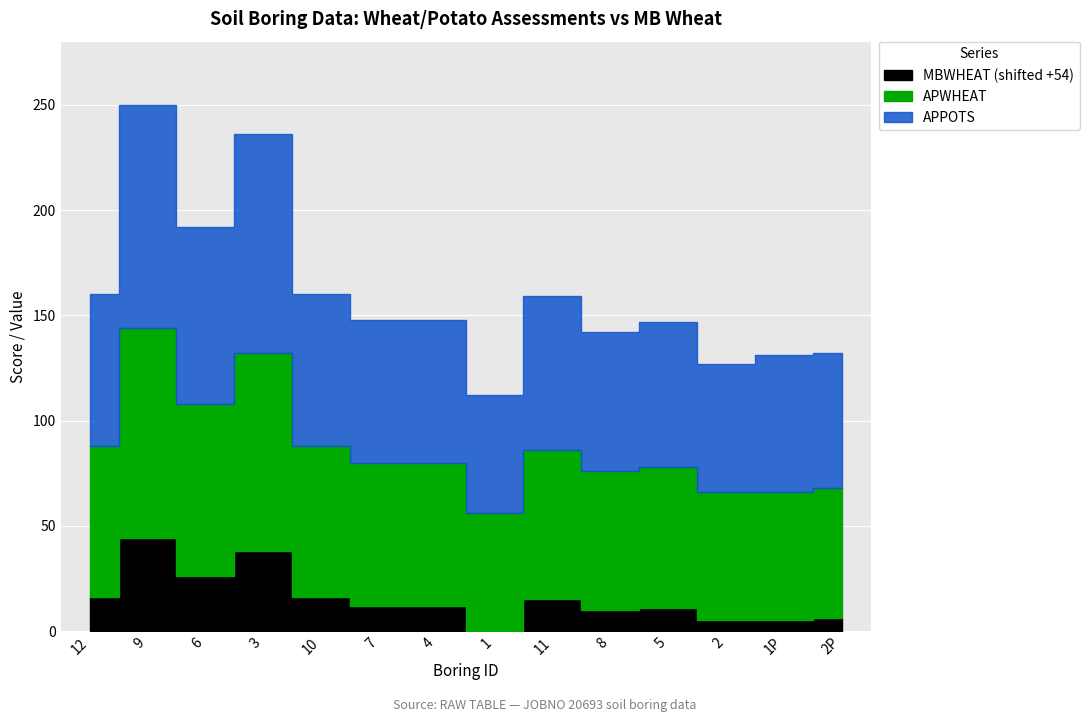

What is the difference between the maximum and minimum values in the APPOTS series?

50